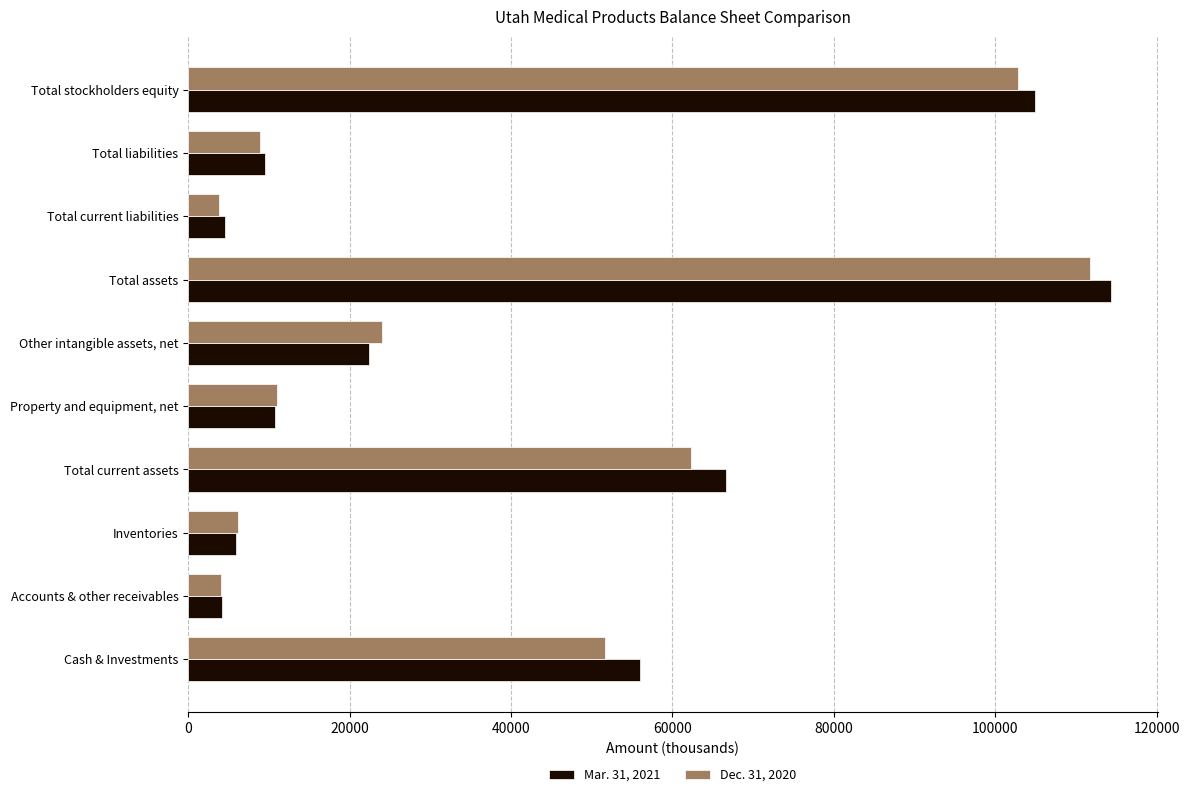

Which series has the largest range (max minus min)?

Mar. 31, 2021